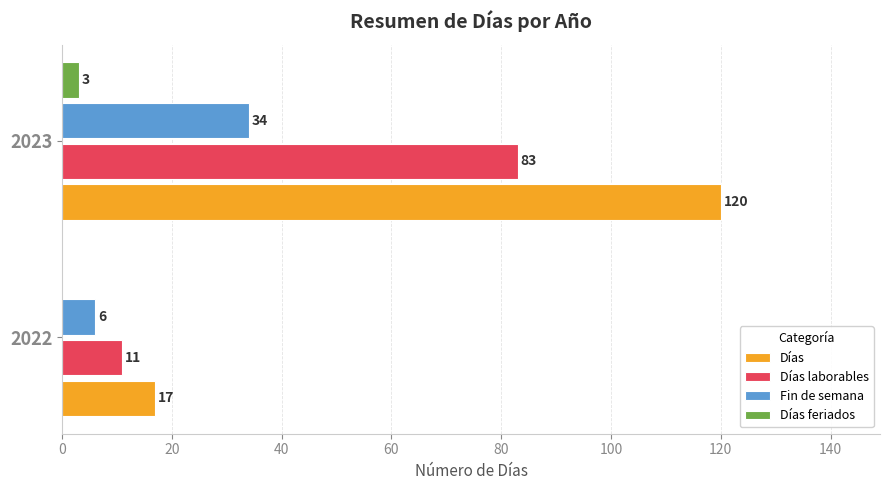

What is the total value across all series at 2022?

34